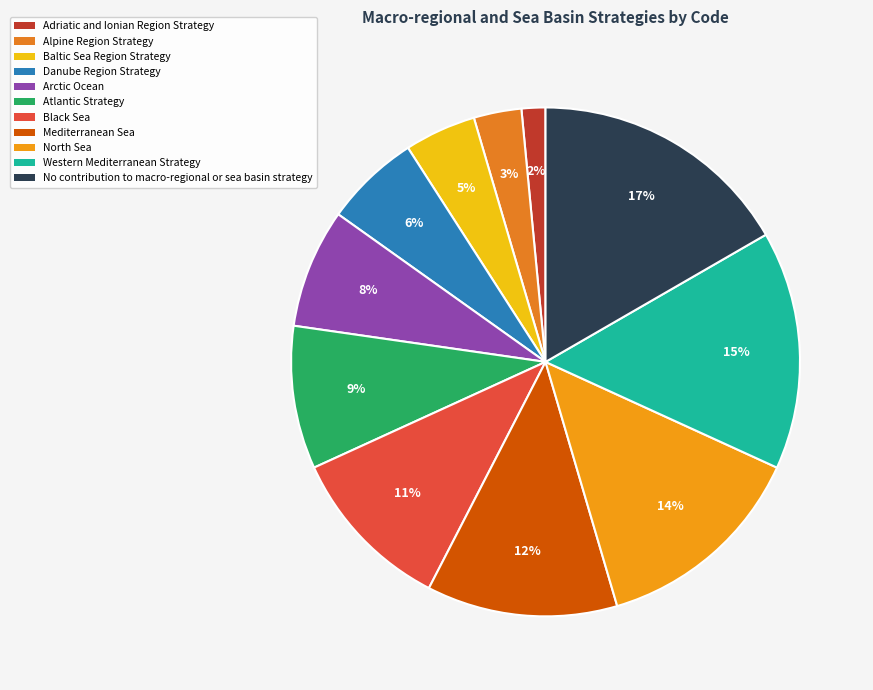

Is Atlantic Strategy the majority of the pie?

No